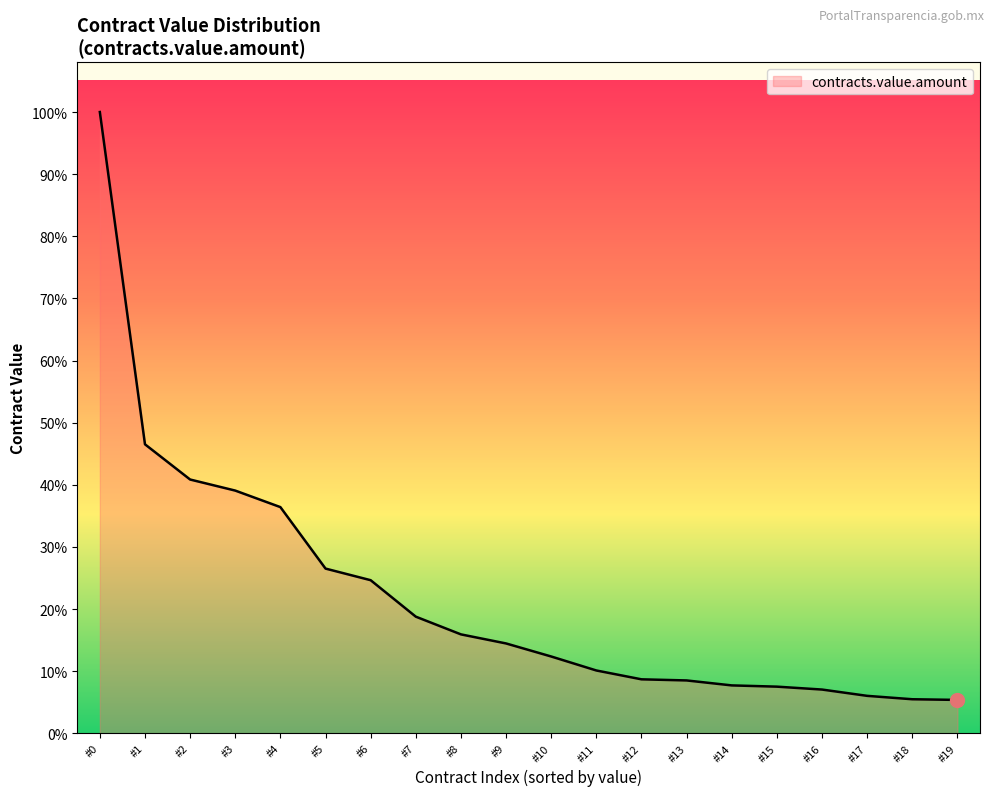

At which label does the data first exceed 121544650?

#0